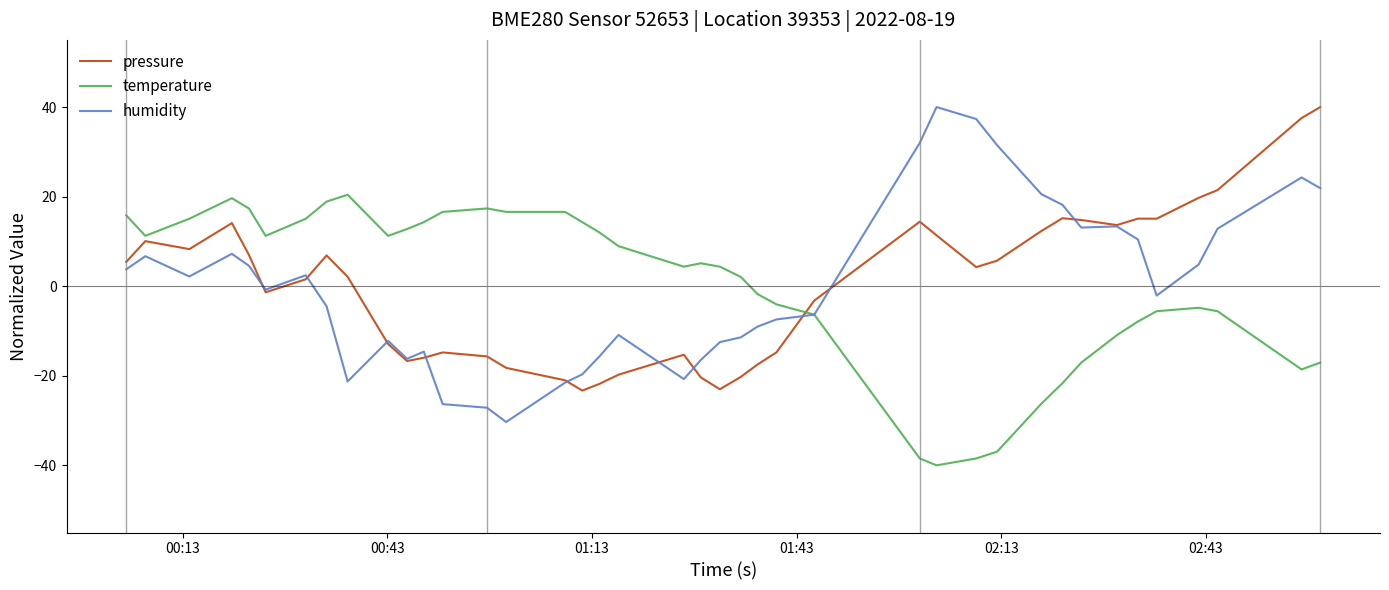

What is the highest value of the pressure series?

40.0